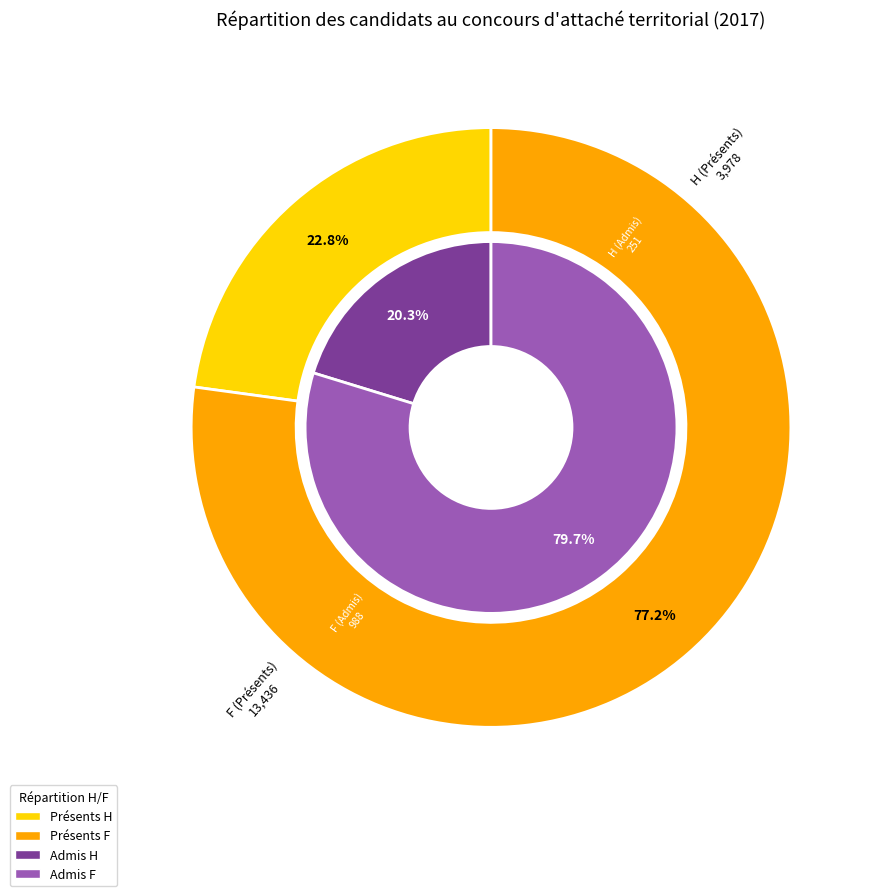

Which category accounts for the majority?

F